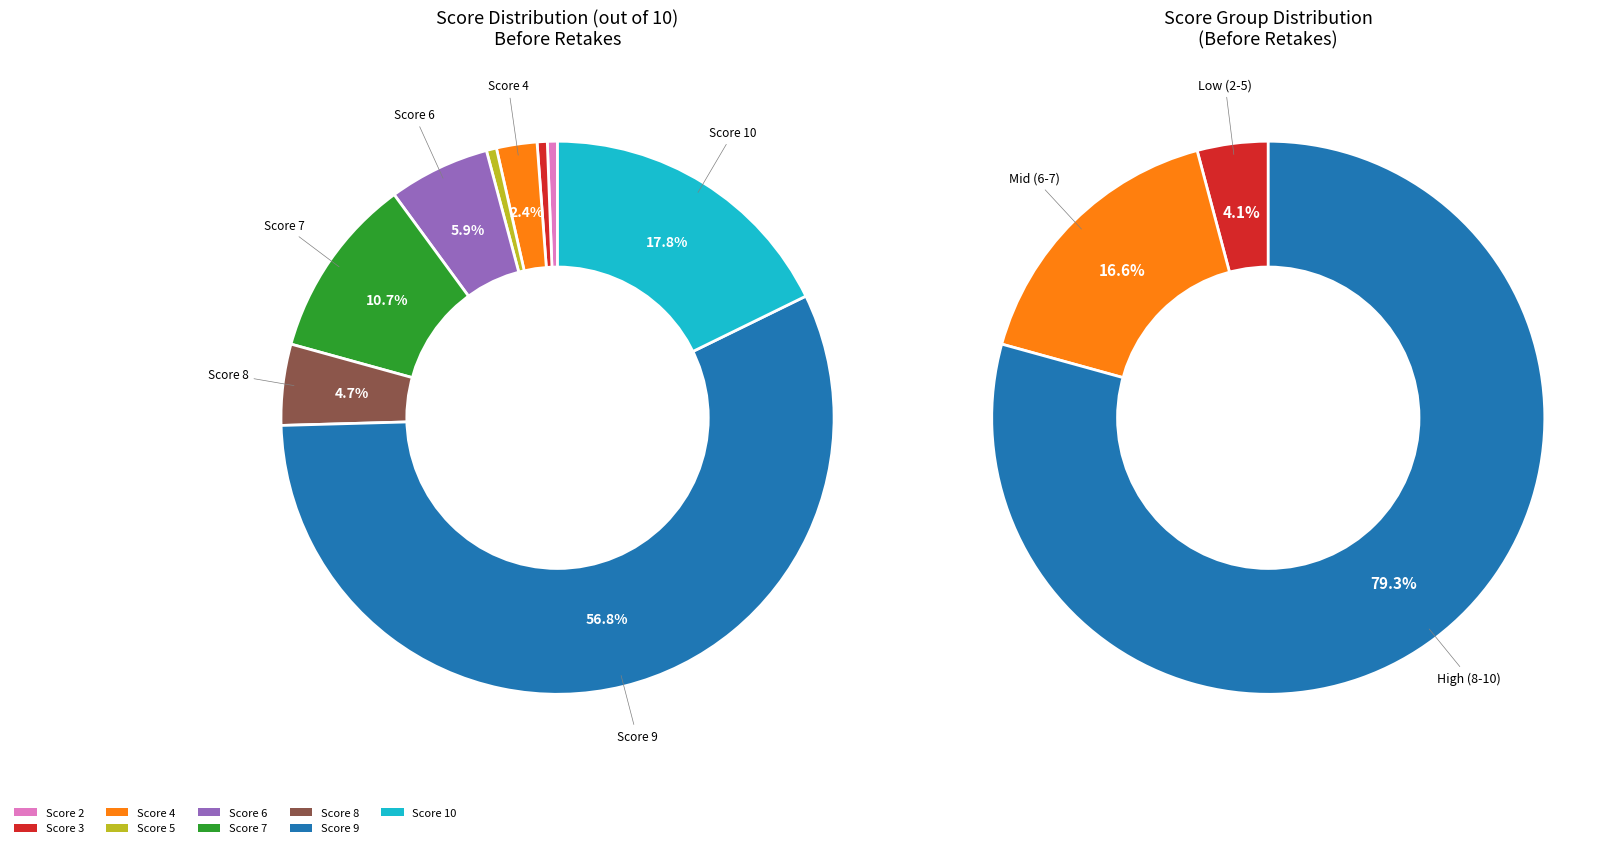

To the nearest percent, what portion does 6 represent?

6%